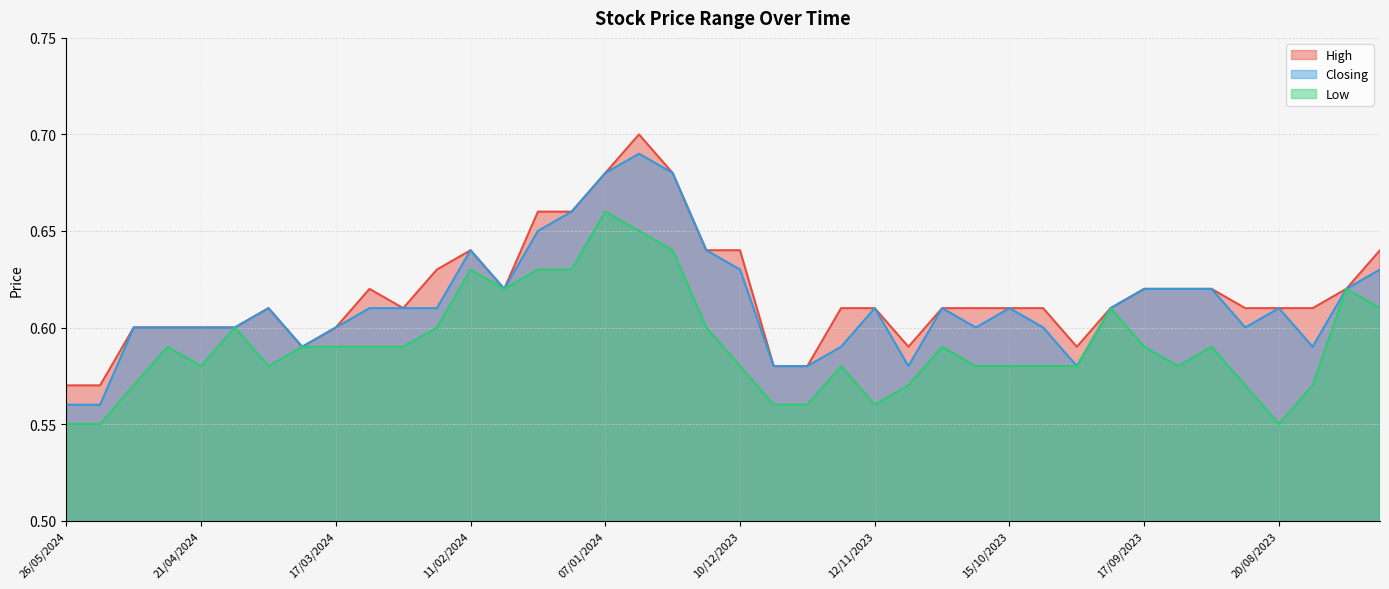

Reading right to left, transcribe all the data shown in this chart.

High: 30/07/2023=0.6	06/08/2023=0.6	13/08/2023=0.6	20/08/2023=0.6	27/08/2023=0.6	03/09/2023=0.6	10/09/2023=0.6	17/09/2023=0.6	24/09/2023=0.6	01/10/2023=0.6	08/10/2023=0.6	15/10/2023=0.6	22/10/2023=0.6	29/10/2023=0.6	05/11/2023=0.6	12/11/2023=0.6	19/11/2023=0.6	26/11/2023=0.6	03/12/2023=0.6	10/12/2023=0.6	17/12/2023=0.6	24/12/2023=0.7	31/12/2023=0.7	07/01/2024=0.7	14/01/2024=0.7	21/01/2024=0.7	04/02/2024=0.6	11/02/2024=0.6	18/02/2024=0.6	25/02/2024=0.6	03/03/2024=0.6	17/03/2024=0.6	24/03/2024=0.6	31/03/2024=0.6	14/04/2024=0.6	21/04/2024=0.6	05/05/2024=0.6	12/05/2024=0.6	19/05/2024=0.6	26/05/2024=0.6
Closing: 30/07/2023=0.6	06/08/2023=0.6	13/08/2023=0.6	20/08/2023=0.6	27/08/2023=0.6	03/09/2023=0.6	10/09/2023=0.6	17/09/2023=0.6	24/09/2023=0.6	01/10/2023=0.6	08/10/2023=0.6	15/10/2023=0.6	22/10/2023=0.6	29/10/2023=0.6	05/11/2023=0.6	12/11/2023=0.6	19/11/2023=0.6	26/11/2023=0.6	03/12/2023=0.6	10/12/2023=0.6	17/12/2023=0.6	24/12/2023=0.7	31/12/2023=0.7	07/01/2024=0.7	14/01/2024=0.7	21/01/2024=0.7	04/02/2024=0.6	11/02/2024=0.6	18/02/2024=0.6	25/02/2024=0.6	03/03/2024=0.6	17/03/2024=0.6	24/03/2024=0.6	31/03/2024=0.6	14/04/2024=0.6	21/04/2024=0.6	05/05/2024=0.6	12/05/2024=0.6	19/05/2024=0.6	26/05/2024=0.6
Low: 30/07/2023=0.6	06/08/2023=0.6	13/08/2023=0.6	20/08/2023=0.6	27/08/2023=0.6	03/09/2023=0.6	10/09/2023=0.6	17/09/2023=0.6	24/09/2023=0.6	01/10/2023=0.6	08/10/2023=0.6	15/10/2023=0.6	22/10/2023=0.6	29/10/2023=0.6	05/11/2023=0.6	12/11/2023=0.6	19/11/2023=0.6	26/11/2023=0.6	03/12/2023=0.6	10/12/2023=0.6	17/12/2023=0.6	24/12/2023=0.6	31/12/2023=0.7	07/01/2024=0.7	14/01/2024=0.6	21/01/2024=0.6	04/02/2024=0.6	11/02/2024=0.6	18/02/2024=0.6	25/02/2024=0.6	03/03/2024=0.6	17/03/2024=0.6	24/03/2024=0.6	31/03/2024=0.6	14/04/2024=0.6	21/04/2024=0.6	05/05/2024=0.6	12/05/2024=0.6	19/05/2024=0.6	26/05/2024=0.6